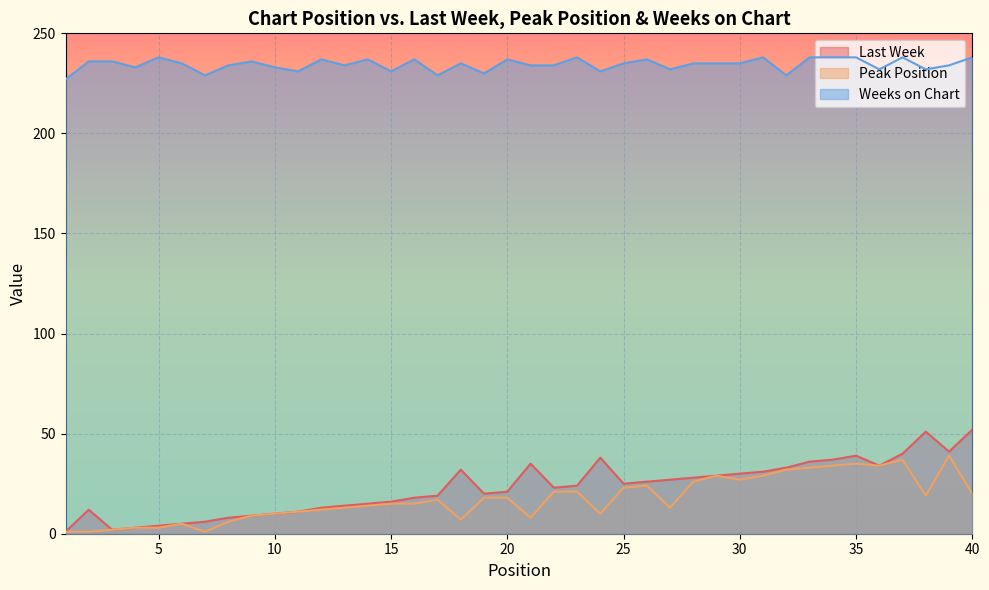

How many series are shown in this chart?

3